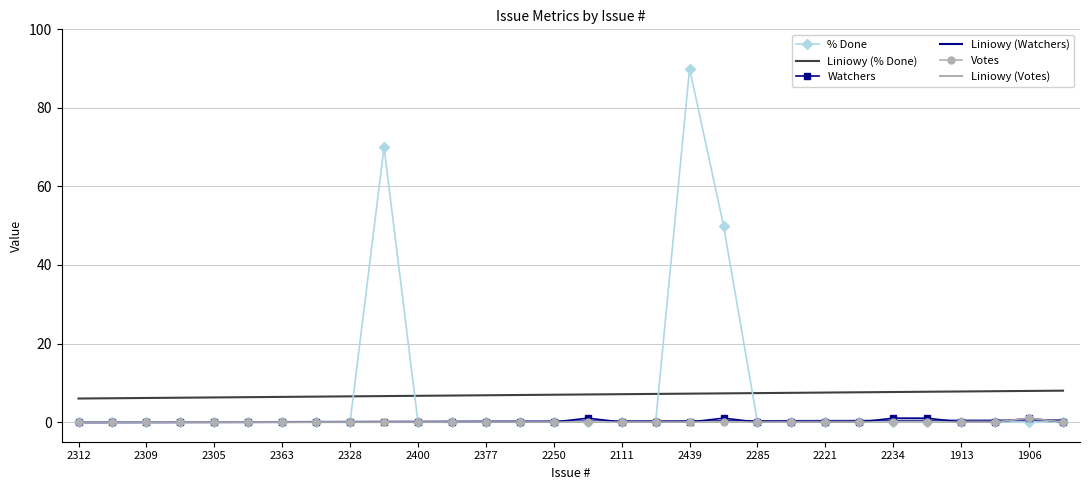

Which series has the largest range (max minus min)?

% Done